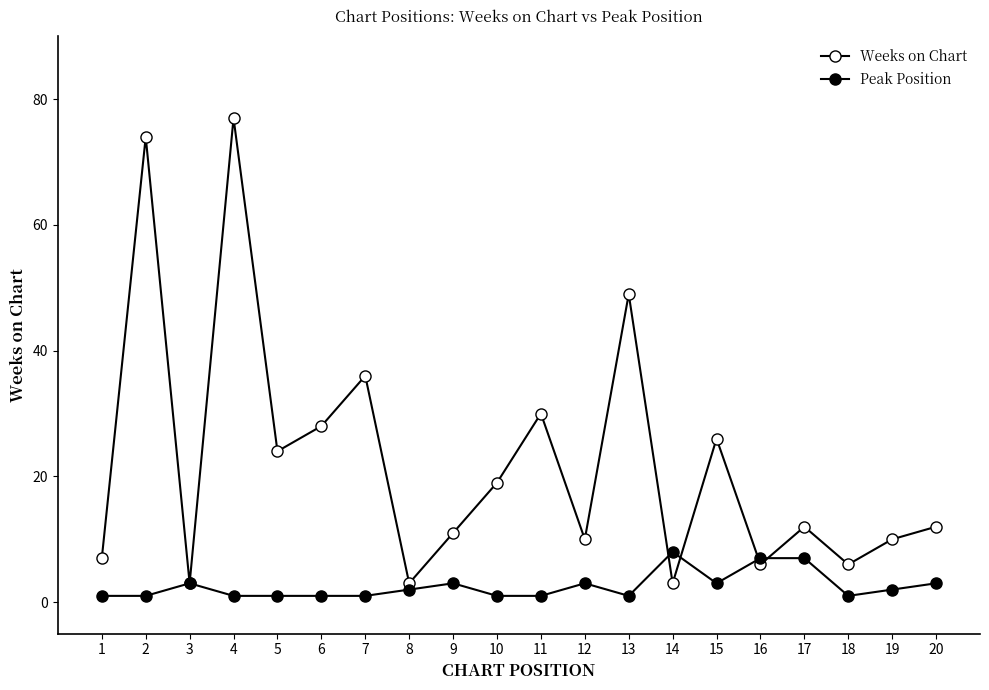

What is the average value of the Weeks on Chart series?

22